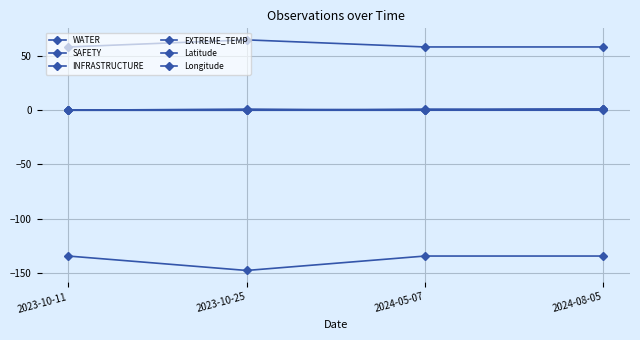

Is it true that Latitude equals 58.3 at 2024-08-05?

True